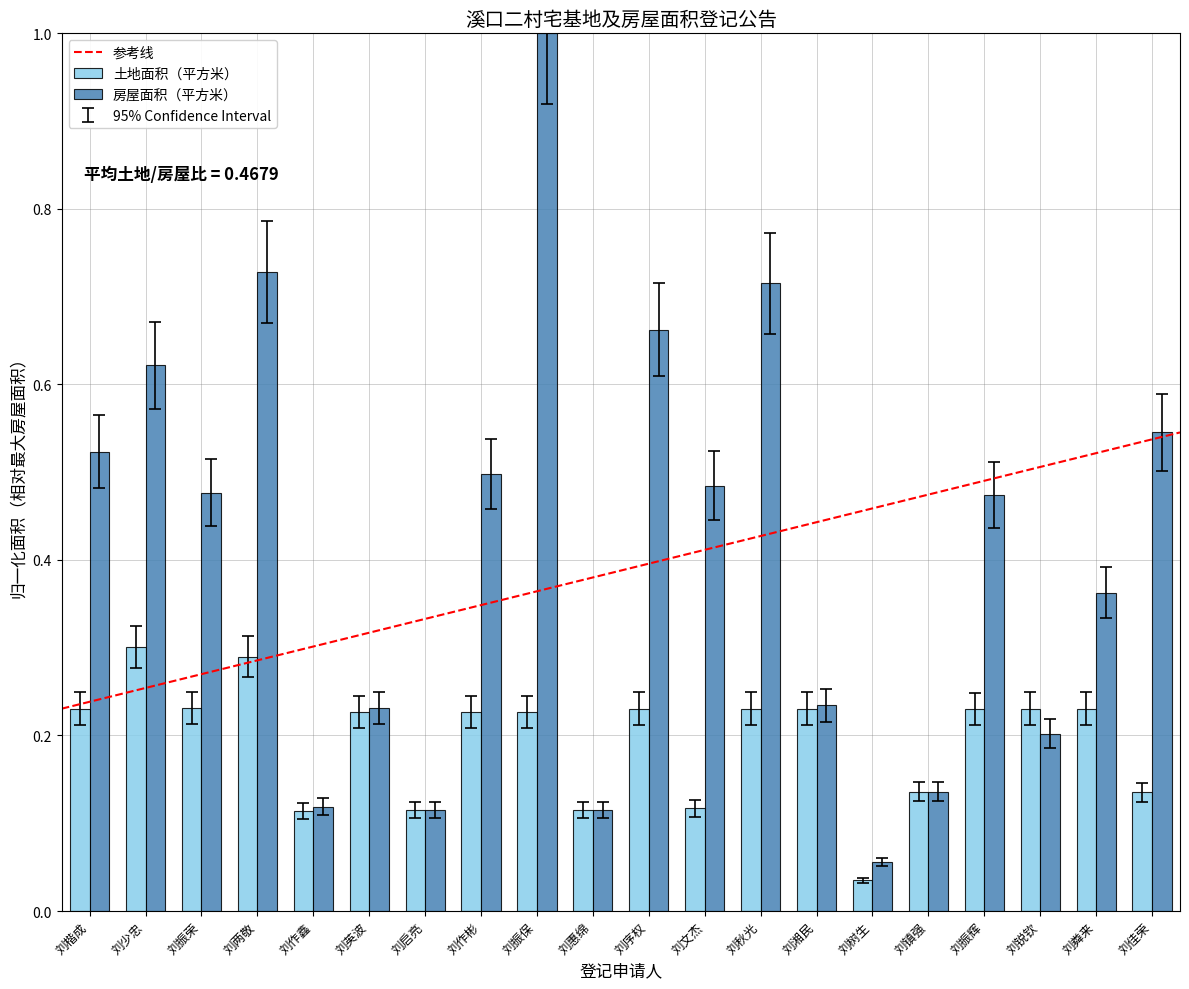

Is the value of 土地面积（平方米） at 刘序权 greater than the value of 房屋面积（平方米） at 刘秋光?

No